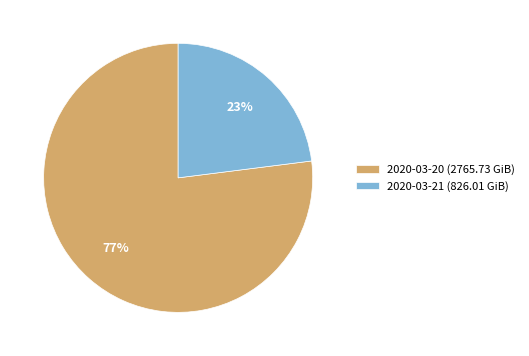

Is 2020-03-21 the majority of the pie?

No